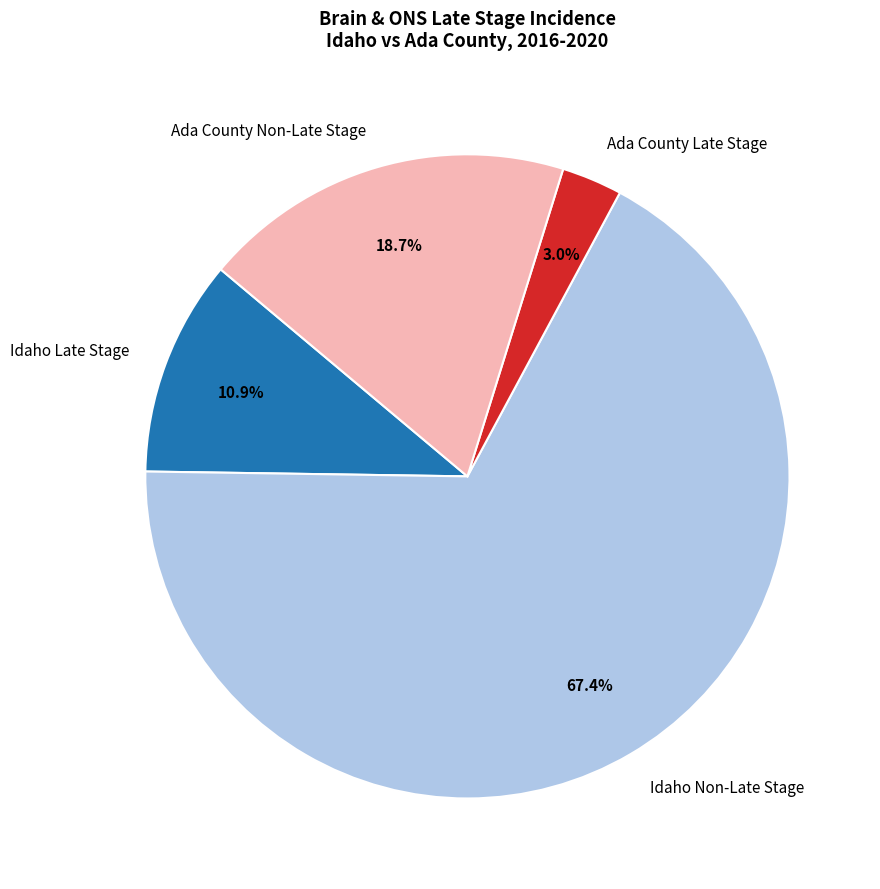

Which category has the smallest portion of the pie?

Ada County Late Stage